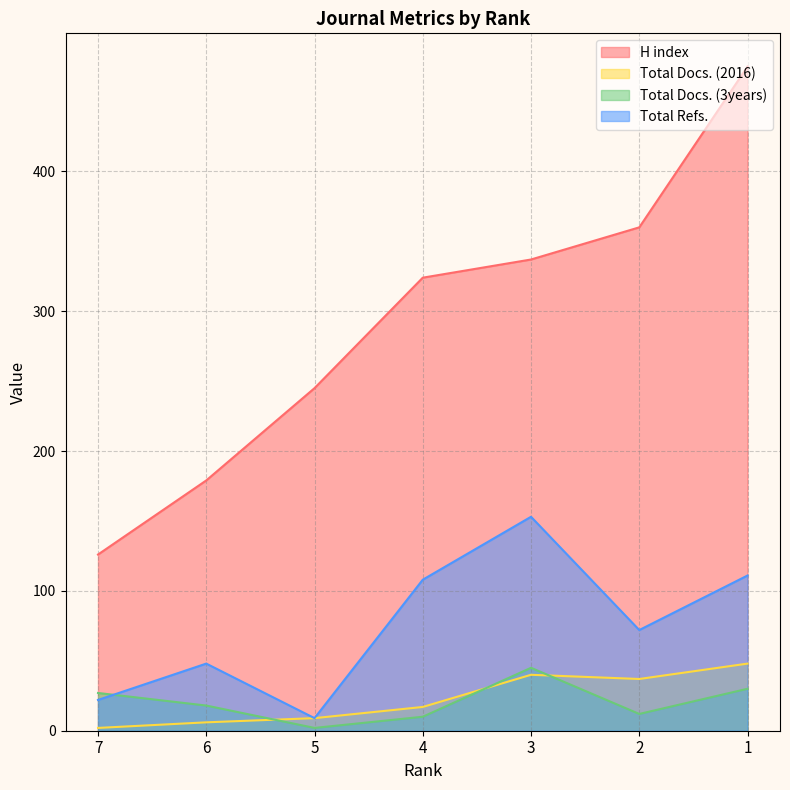

Is it true that Total Docs. (3years) equals 1 at 5?

False